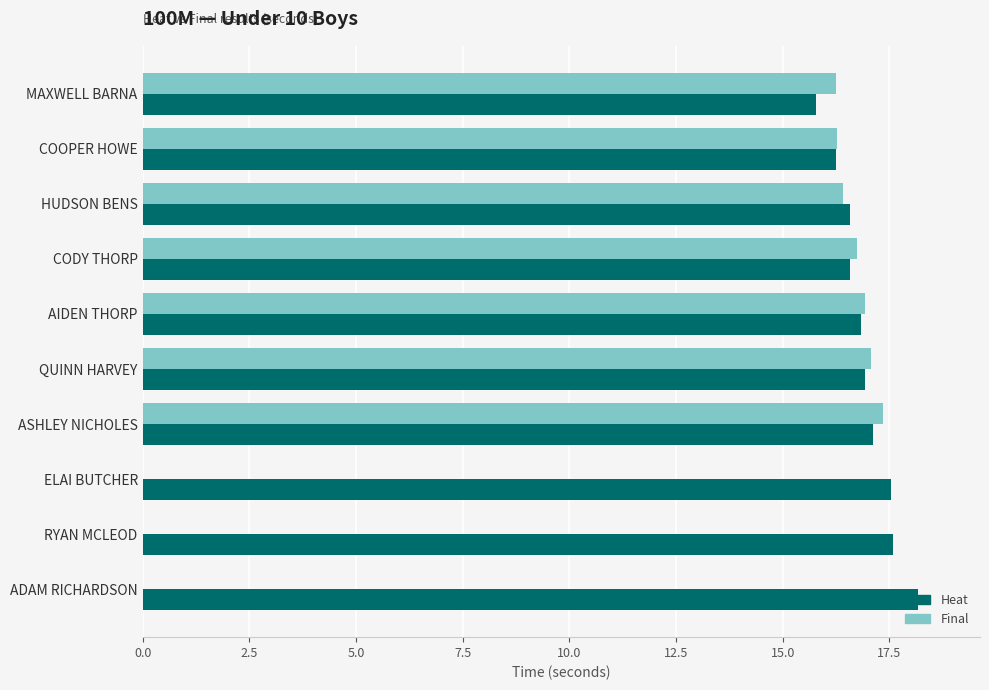

True or false: Heat has a value of 16.6 at CODY THORP.

True